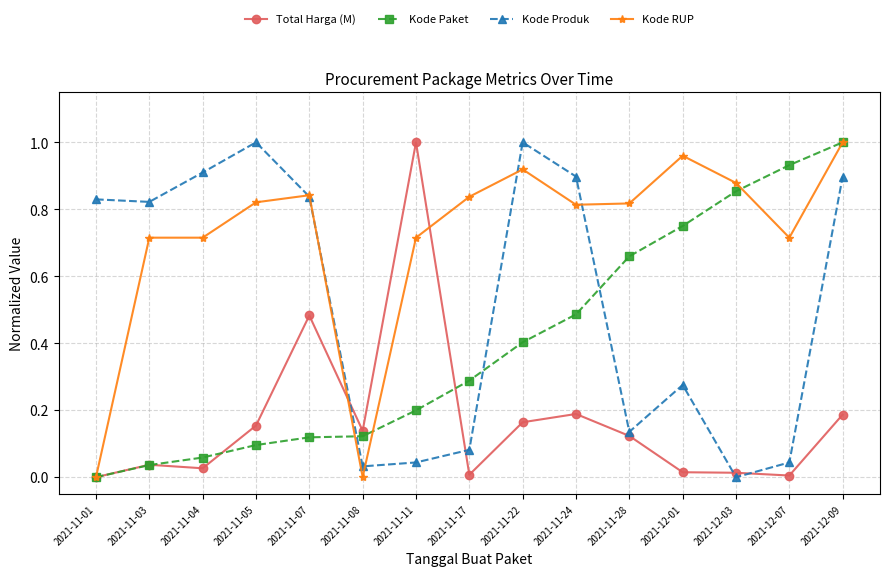

After their last crossing, which series has the higher values: Total Harga (M) or Kode RUP?

Kode RUP